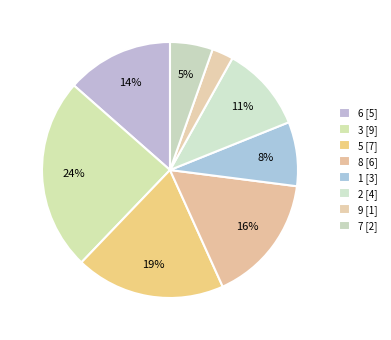

Count the number of slices in the pie.

8